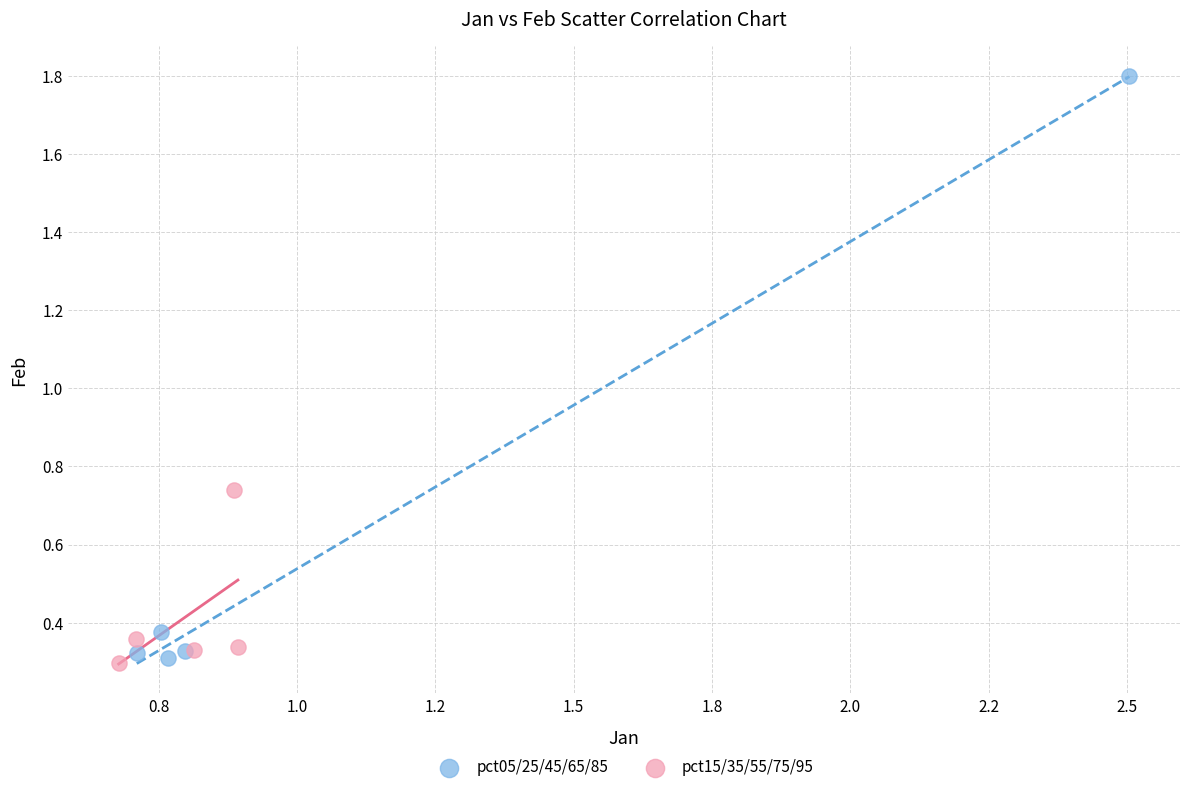

What are all the series names shown in the legend?

pct05/25/45/65/85, pct15/35/55/75/95